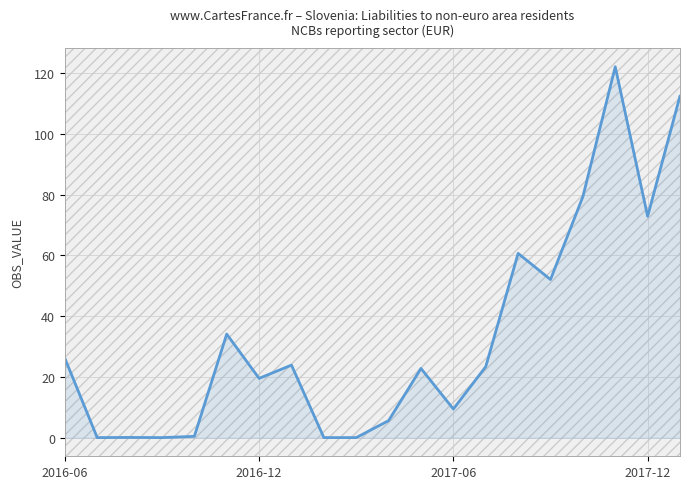

What is the difference between the second highest and second lowest values?

112.5